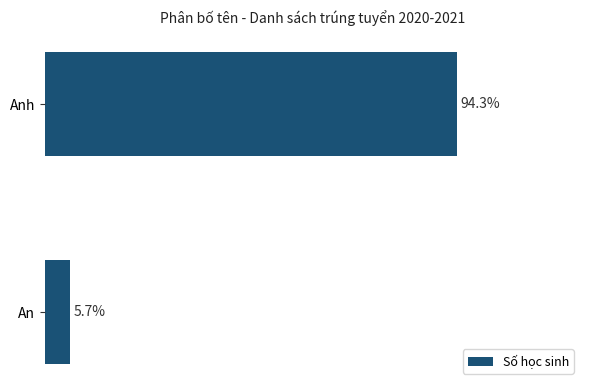

Are the bars horizontal?

Yes